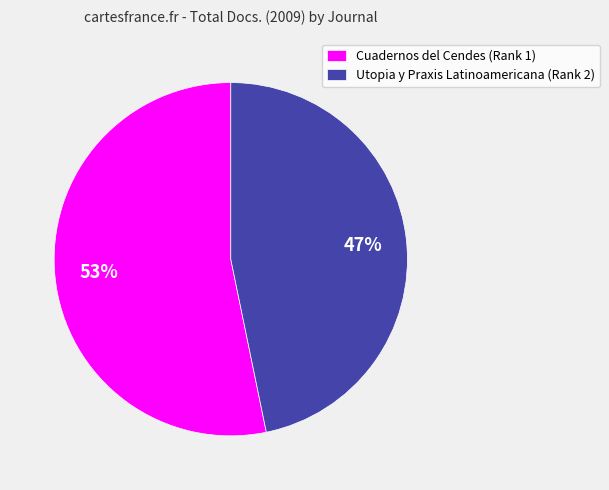

What percentage is the Cuadernos del Cendes slice, to the nearest percent?

53%